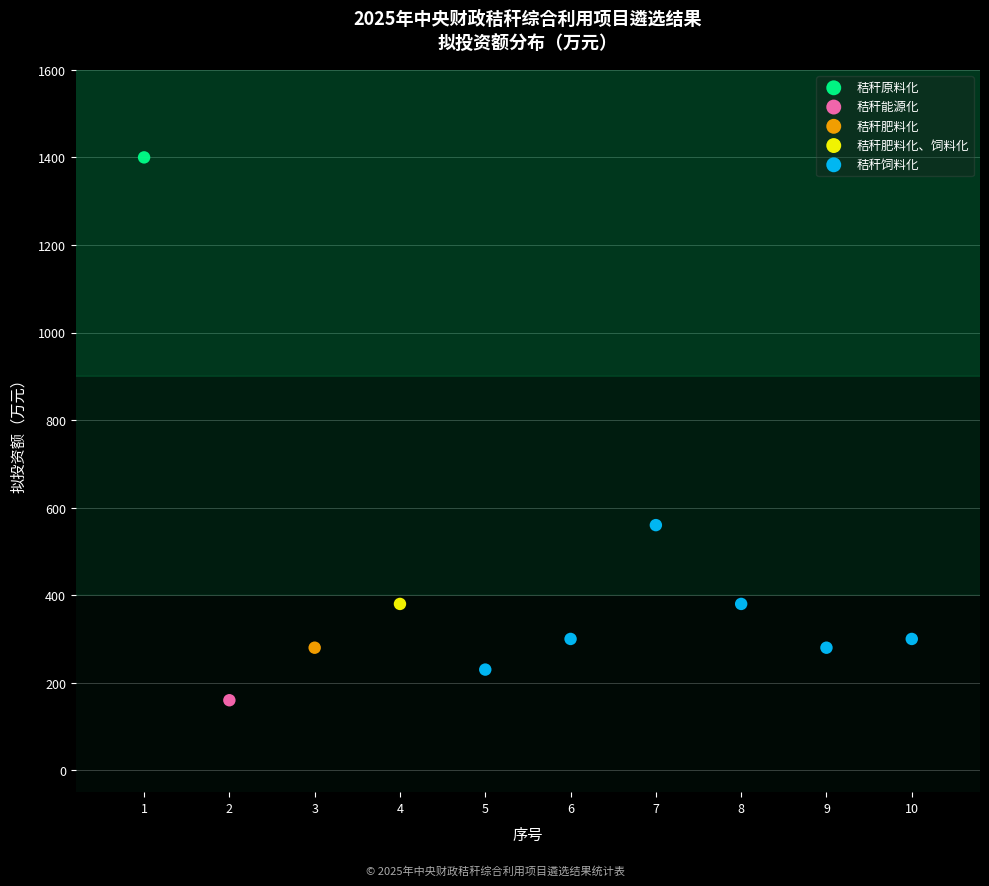

What are all the series names shown in the legend?

秸秆原料化, 秸秆能源化, 秸秆肥料化, 秸秆肥料化、饲料化, 秸秆饲料化